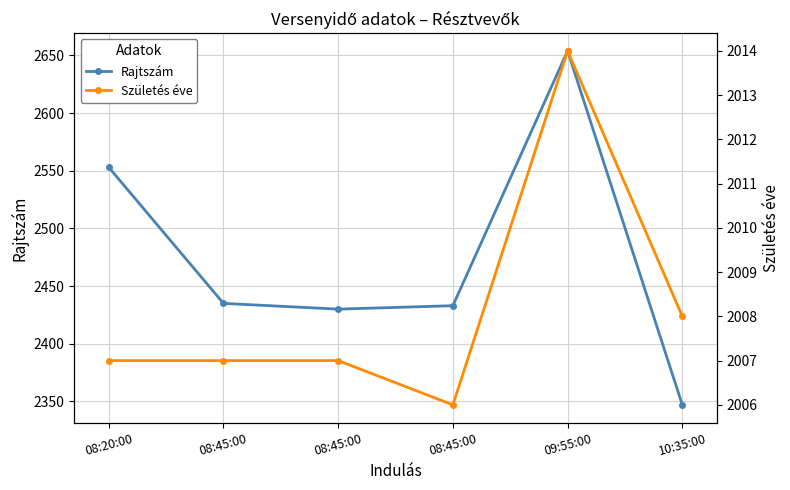

What is the difference between the maximum and minimum values in the Rajtszám series?

307